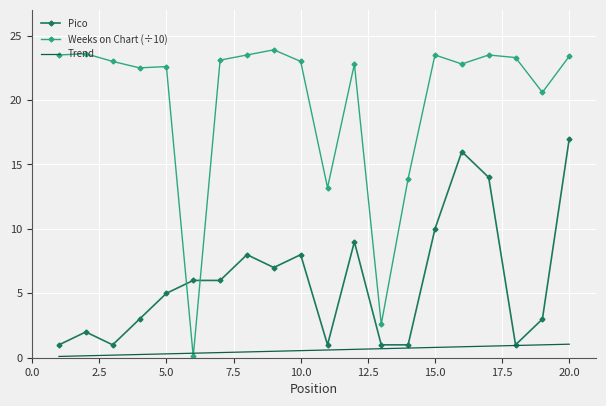

Which series has the largest total across all categories?

Weeks on Chart (÷10)